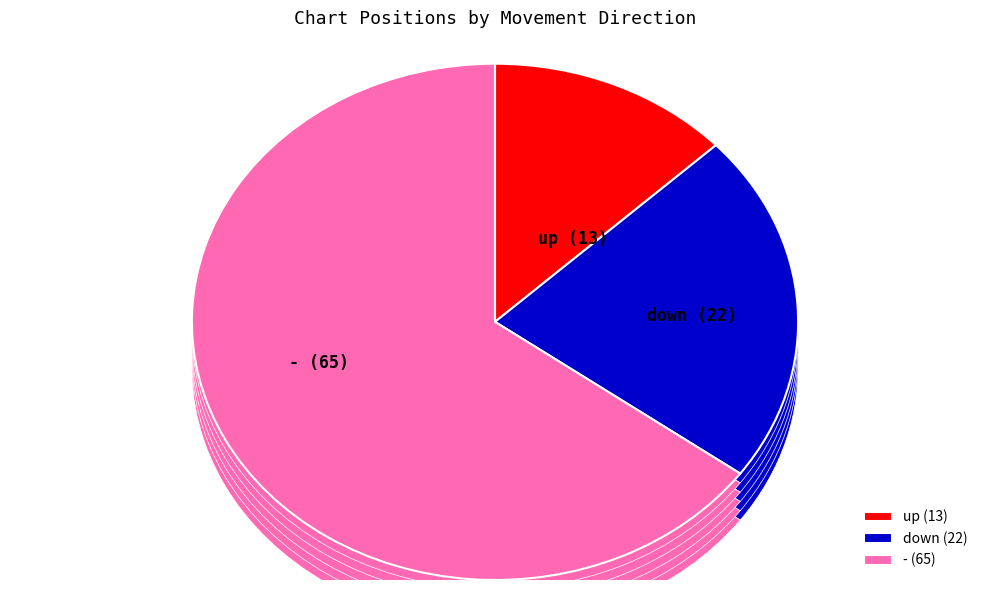

Approximately how many times larger is the value at - compared to up?

5.0